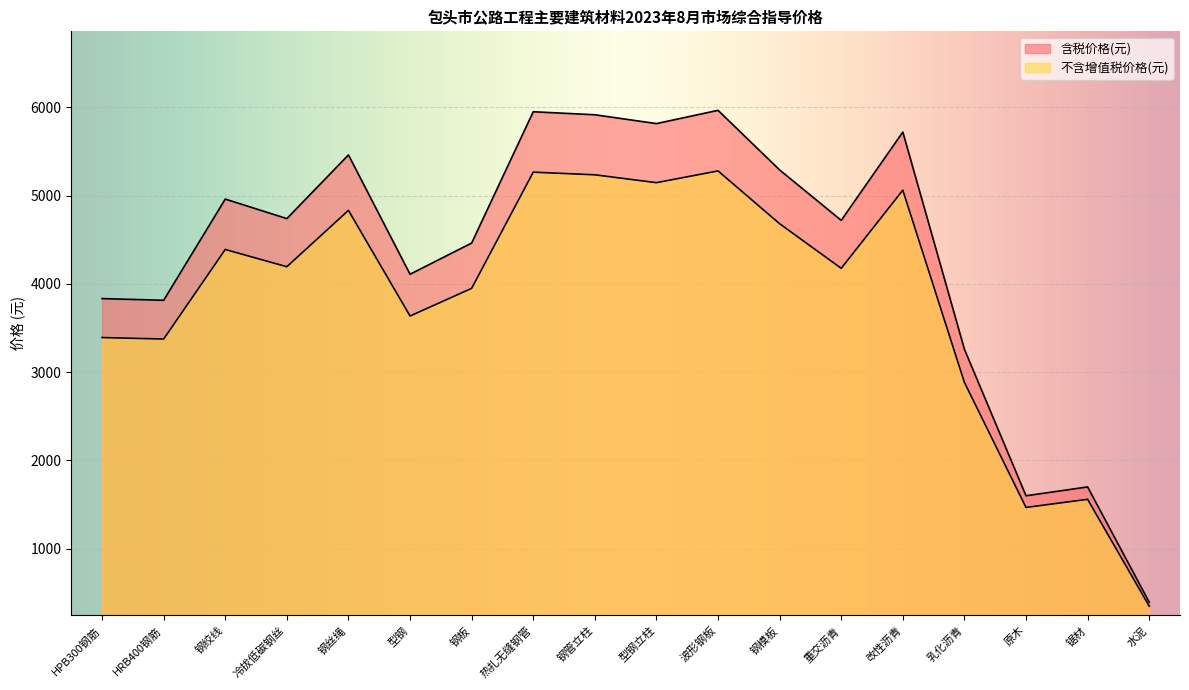

Which has a higher value, 重交沥青 or 改性沥青?

改性沥青